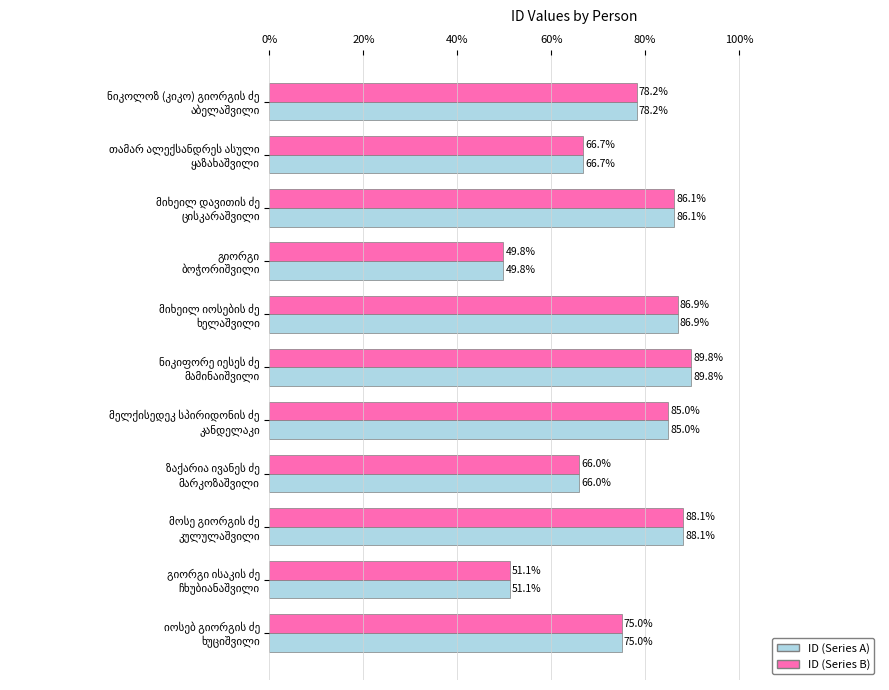

At how many categories does at least one series exceed 62?

9